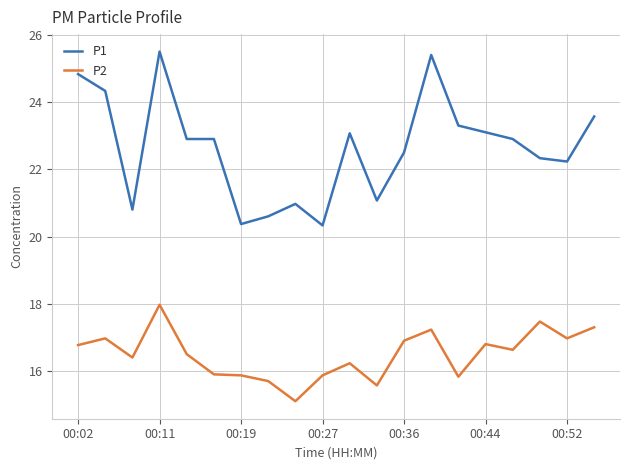

How many lines are shown in the chart?

2